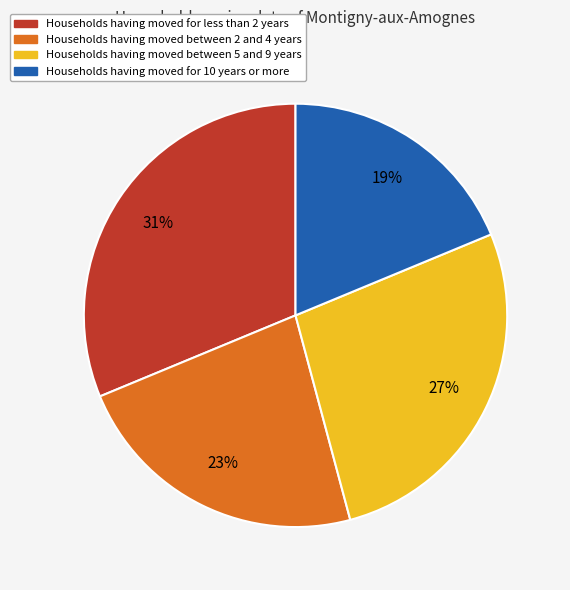

To the nearest percent, what is the average slice percentage?

25%